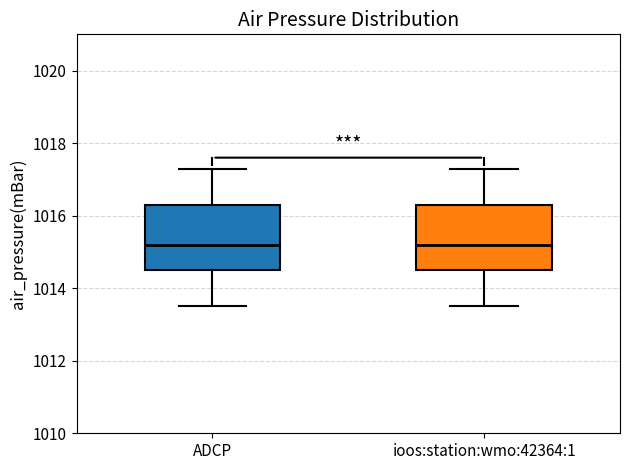

Where is the upper edge of the box for ioos:station:wmo:42364:1 on the y-axis? The values are not printed on the chart, so give them approximately, as read against the axis.

1016.4